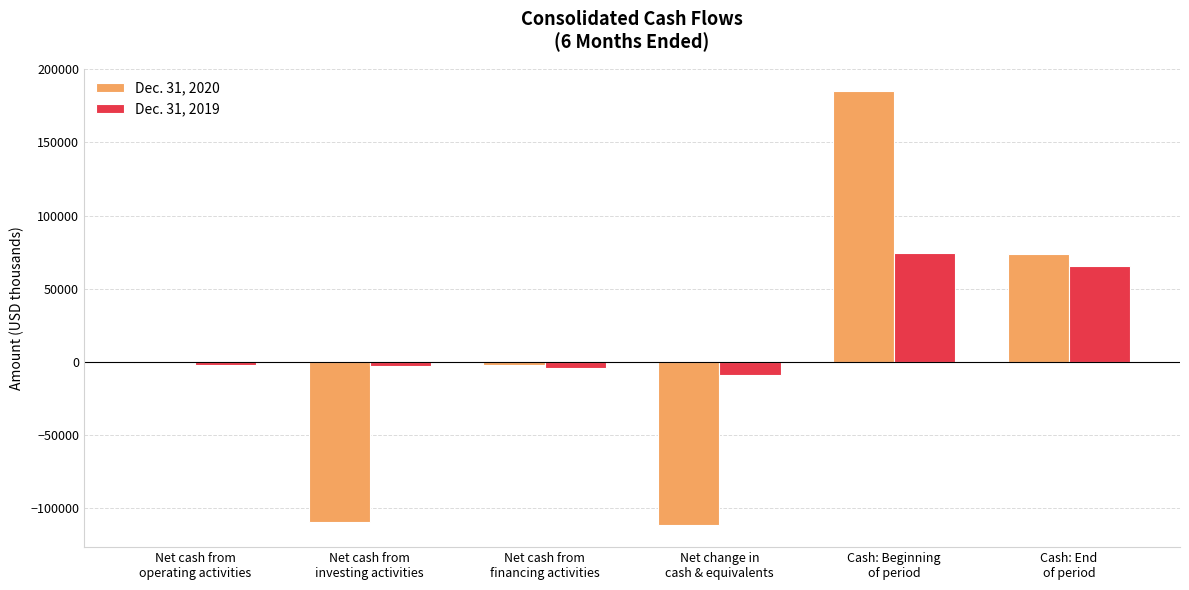

Which series has the largest total across all categories?

Dec. 31, 2019